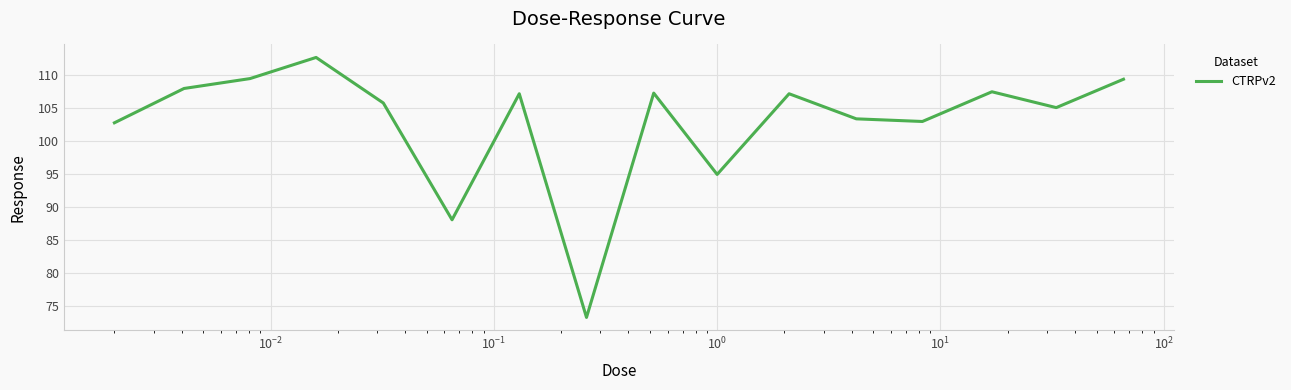

What is the greatest value displayed?

112.7